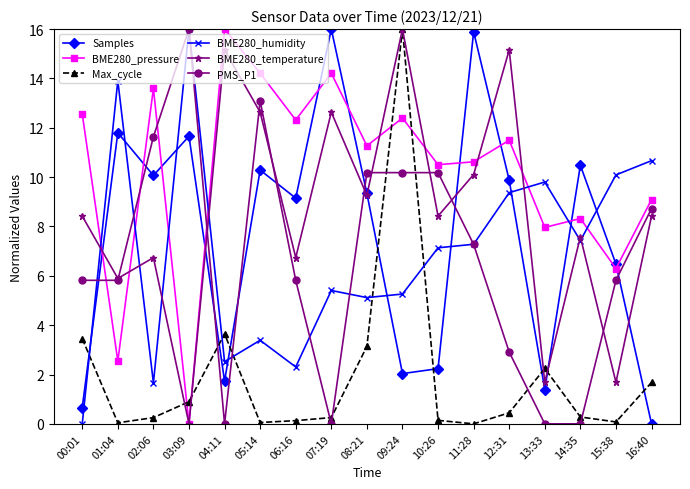

At which category is the sum across all series the highest?

09:24